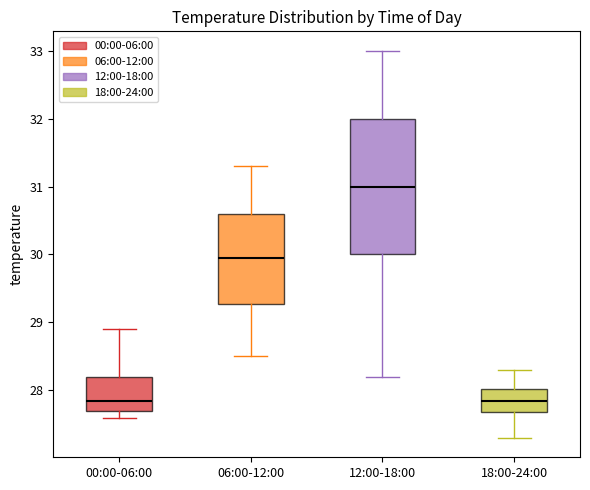

Reading left to right, read every box against the y-axis: the position of its median line, the range the box covers, and the ends of its whiskers. The values are not printed on the chart, so give them approximately, as read against the axis.

00:00-06:00: median 27.9, box 27.7 to 28.2, whiskers 27.6 to 28.9
06:00-12:00: median 30.0, box 29.3 to 30.6, whiskers 28.5 to 31.3
12:00-18:00: median 31.0, box 30.0 to 32.0, whiskers 28.2 to 33.0
18:00-24:00: median 27.9, box 27.7 to 28.0, whiskers 27.3 to 28.3